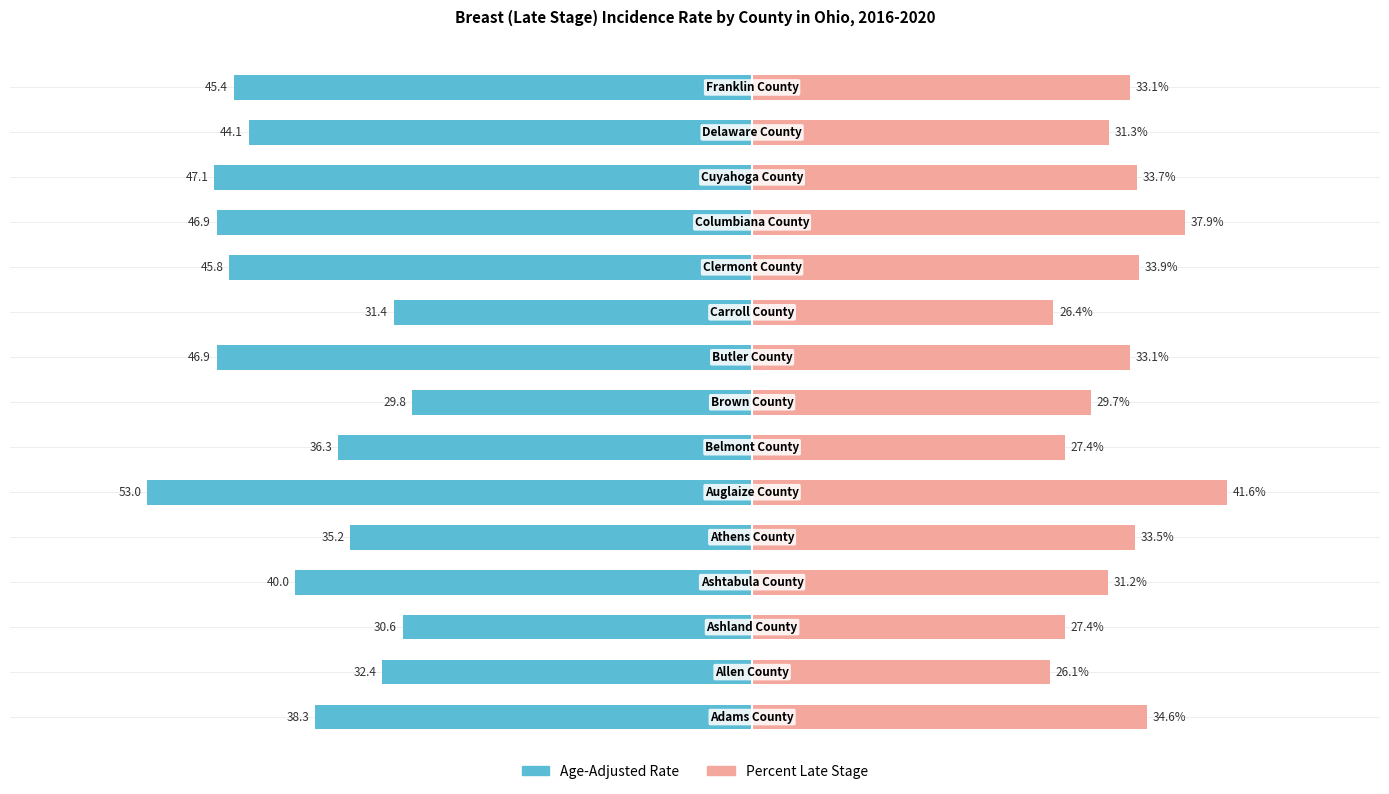

What value does the Percent Late Stage series have at 13?

31.3